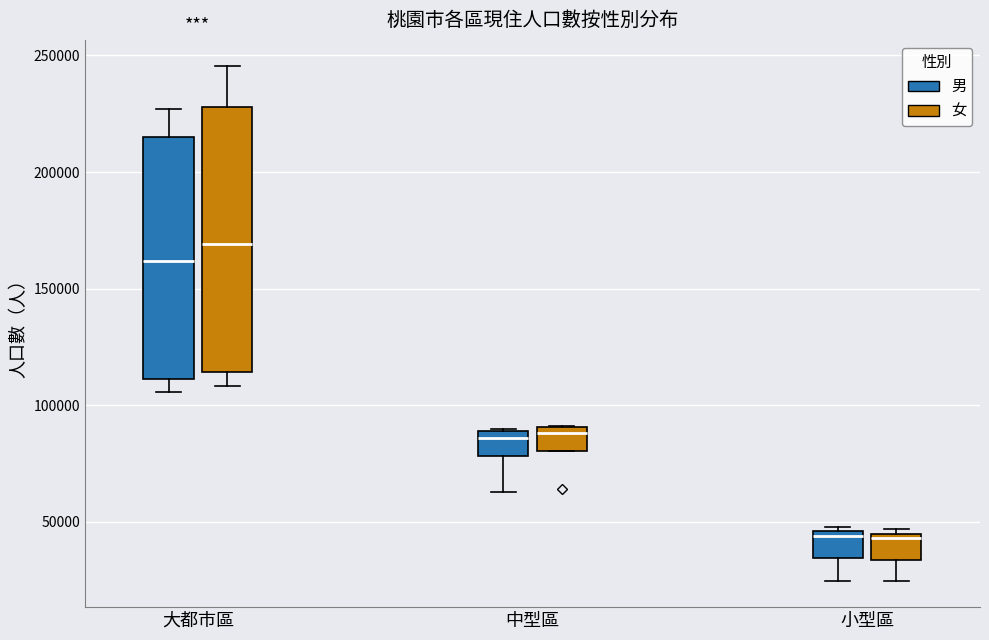

Where is the lower edge of the box for 小型區 (男) on the y-axis? The values are not printed on the chart, so give them approximately, as read against the axis.

35000